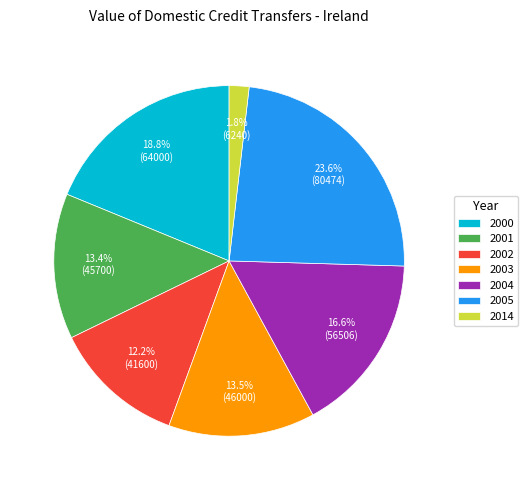

The 2003 slice represents 19% of the pie. True or false?

False